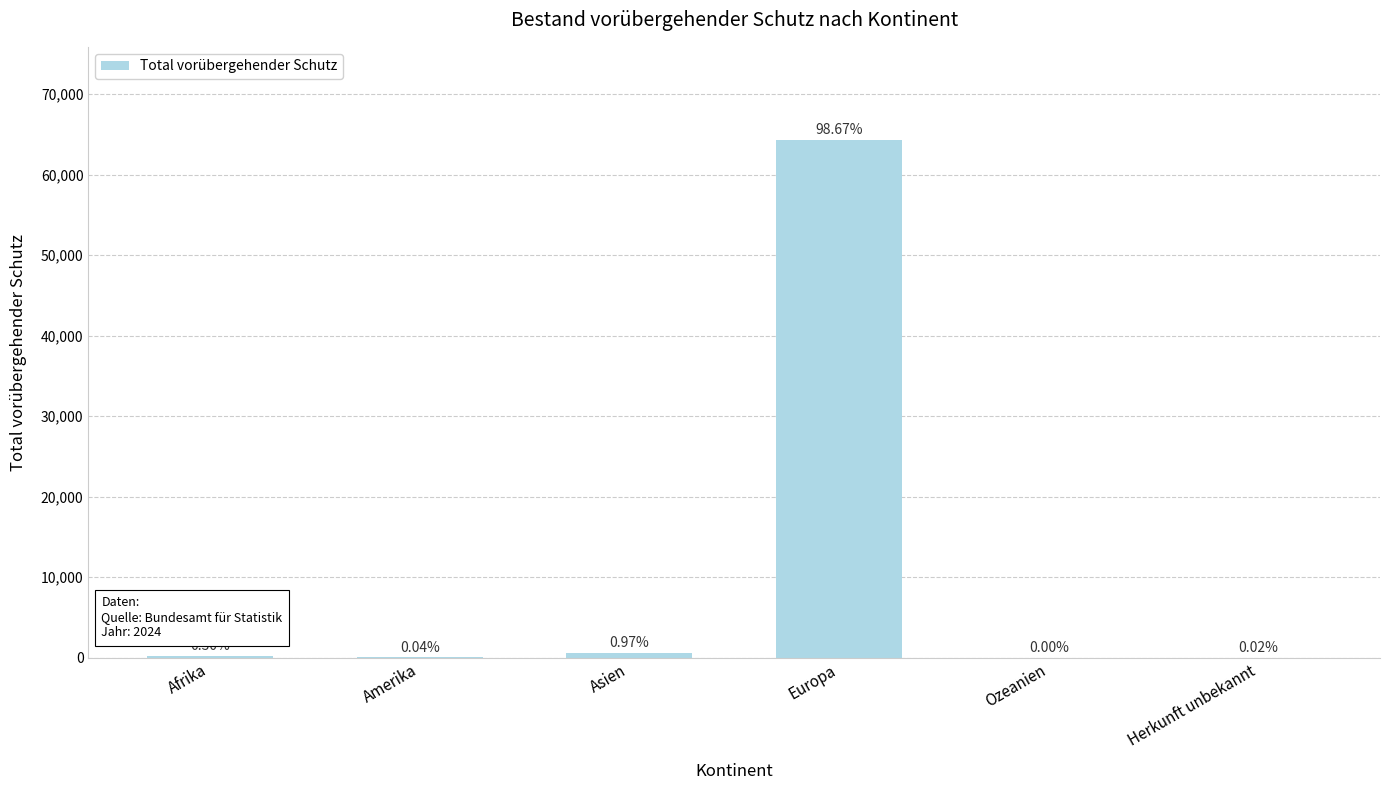

How many bars are there in total?

6